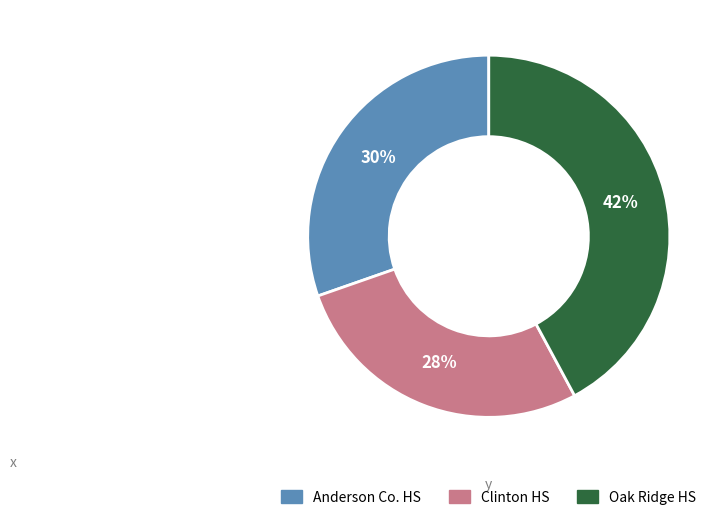

Which has a higher value, Clinton HS or Oak Ridge HS?

Oak Ridge HS